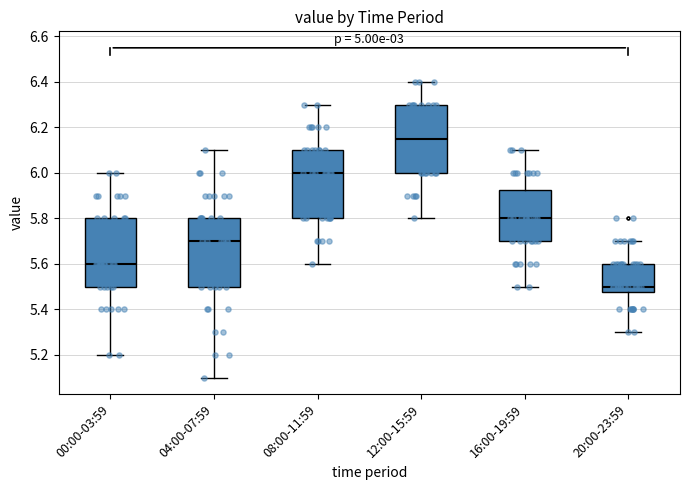

Where is the lower edge of the box for 16:00-19:59 on the y-axis? The values are not printed on the chart, so give them approximately, as read against the axis.

5.70